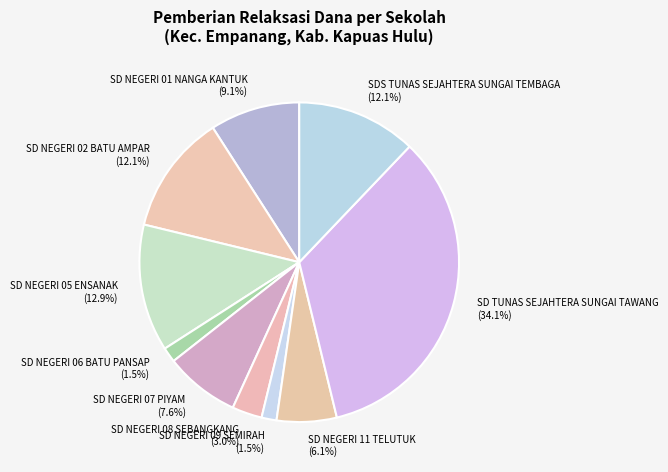

Between SD NEGERI 11 TELUTUK (6.1%) and SD NEGERI 06 BATU PANSAP (1.5%), which is larger?

SD NEGERI 11 TELUTUK (6.1%)